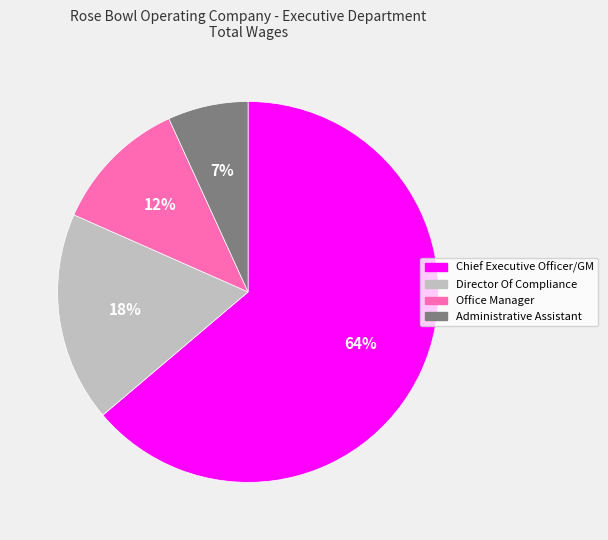

Do Chief Executive Officer/GM and Director Of Compliance together represent more than half of the pie?

Yes